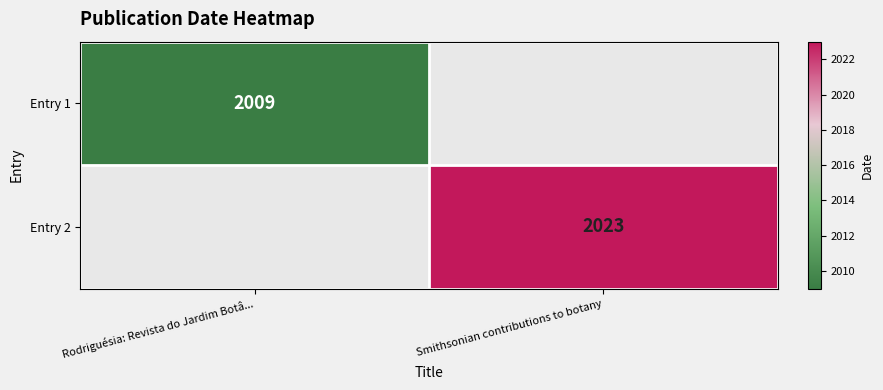

The Entry 2 series shows 2023 at Smithsonian contributions to botany. True or false?

True